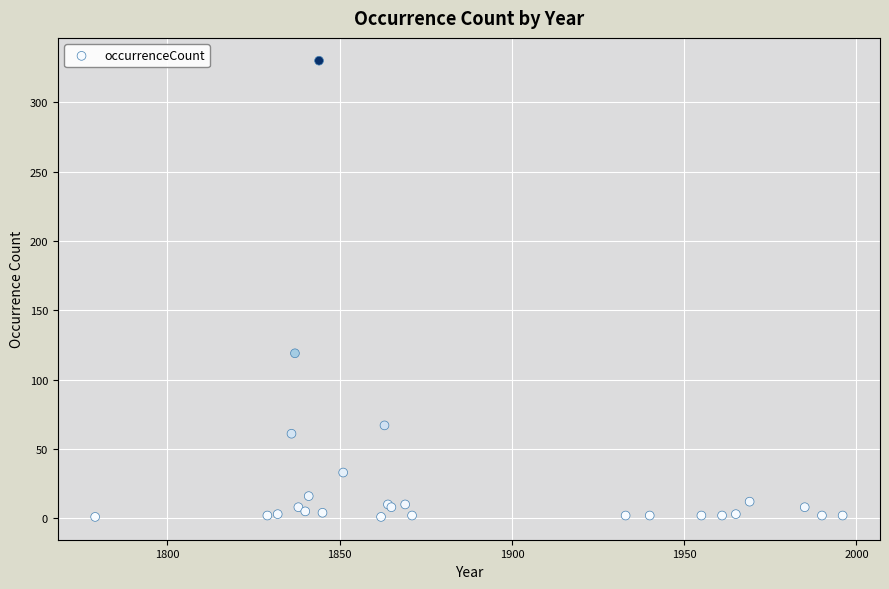

What Y value in the scatter plot is closest to 165?

119